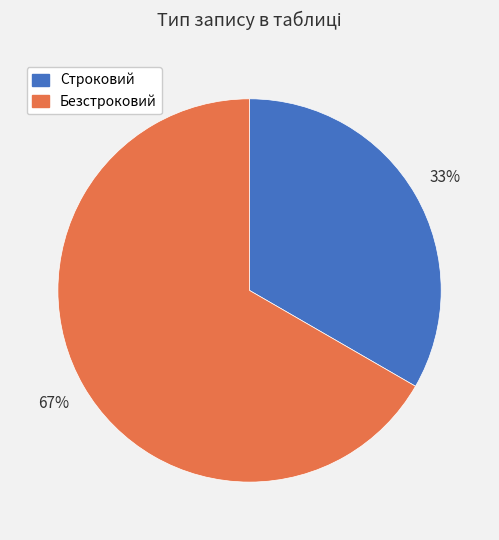

Which slice is the largest?

Безстроковий